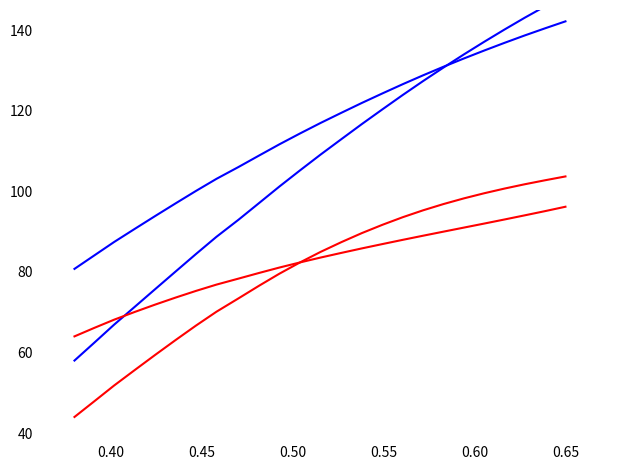

What is the sum of all io_index_lower values?

2873.1